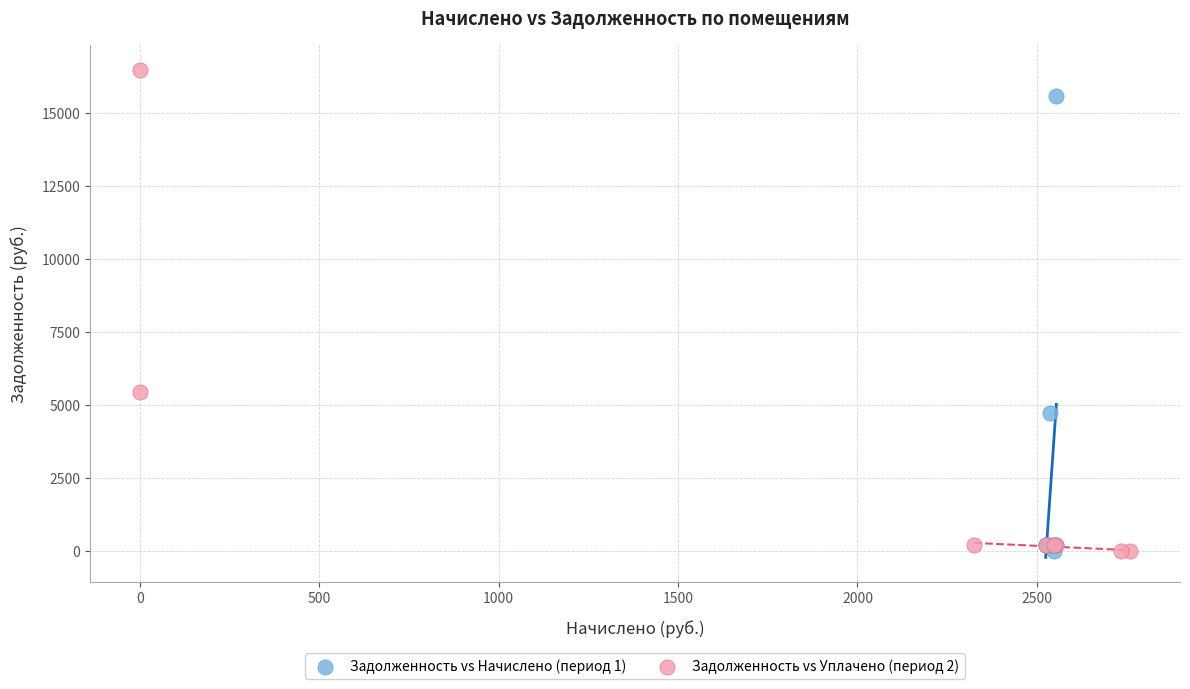

What are all the series names shown in the legend?

Задолженность vs Начислено (период 1), Задолженность vs Уплачено (период 2)